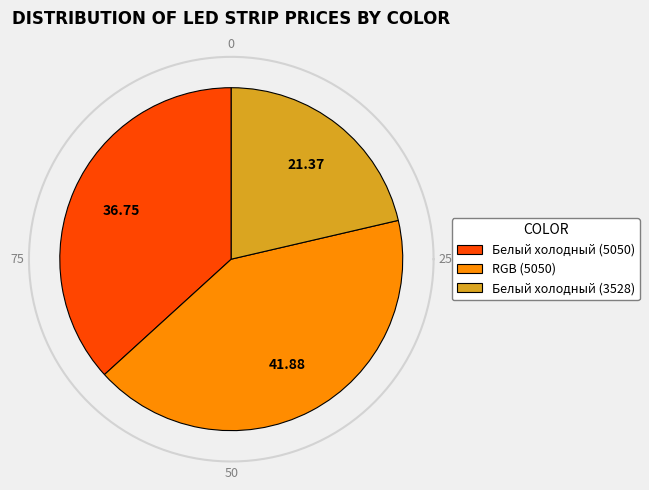

Count the number of slices in the pie.

3